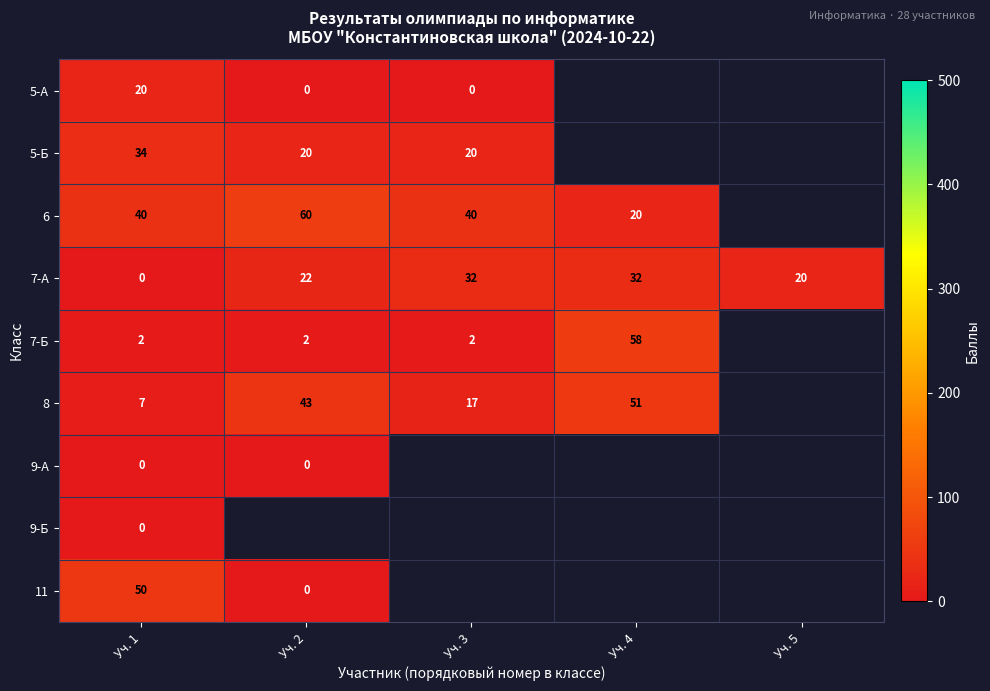

What is the difference between the maximum and minimum values in the 7-А series?

32